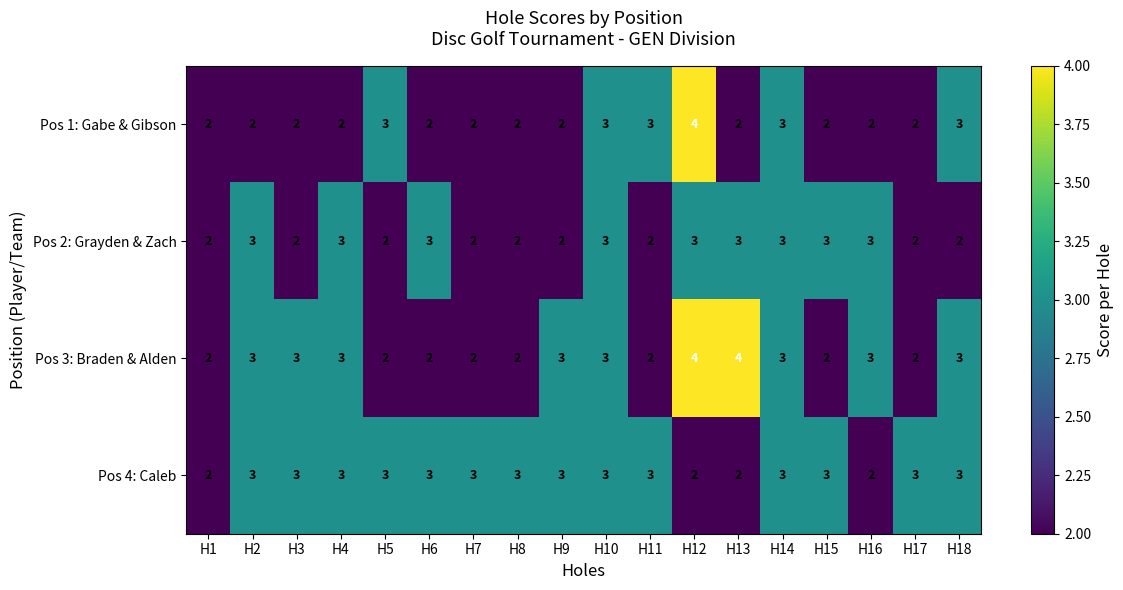

What is the greatest value displayed?

4